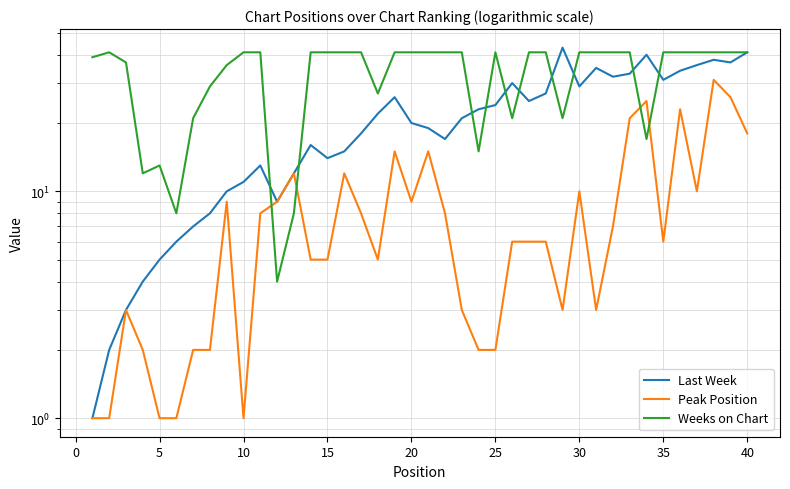

What value does the Weeks on Chart series have at 35, to the nearest 10?

40